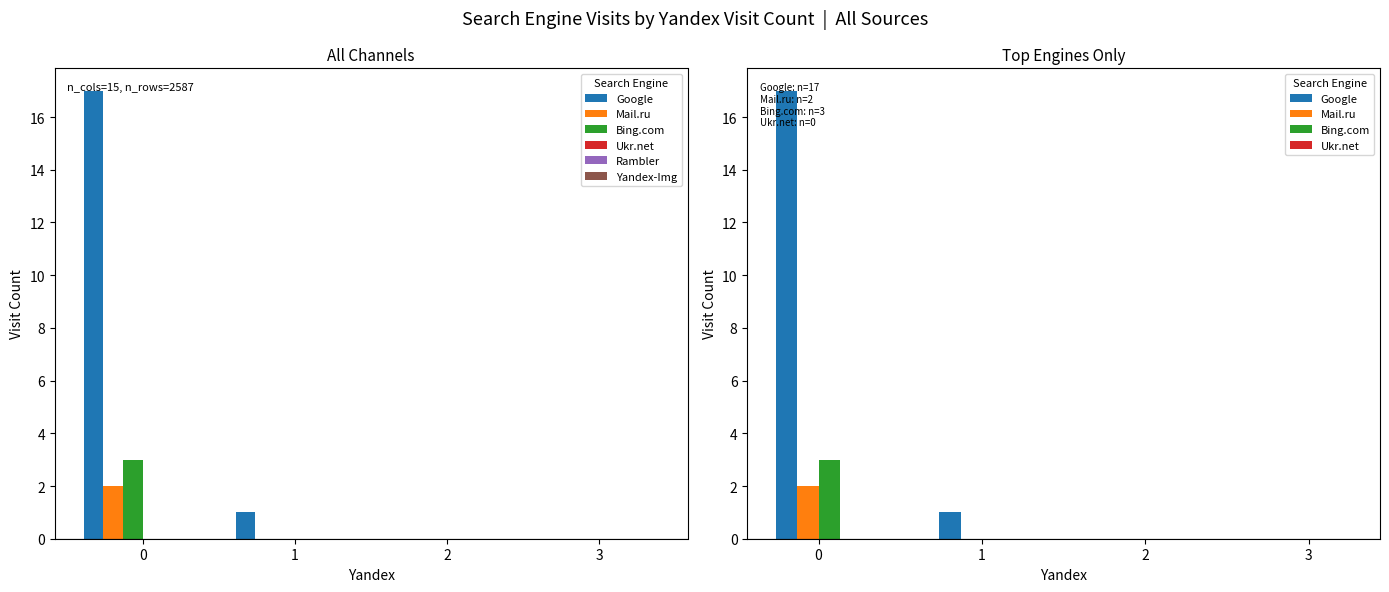

Is it true that Ukr.net equals 0 at 2?

True